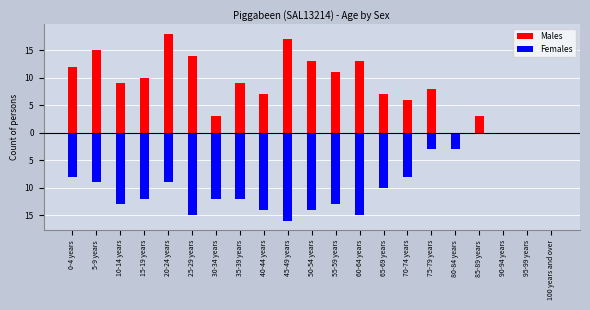

How many series are shown in this chart?

2